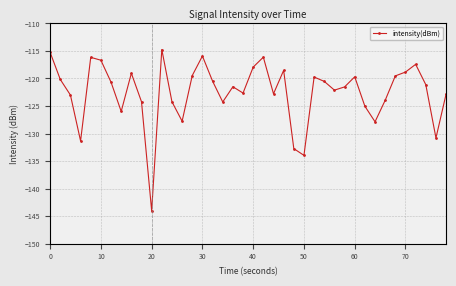

What is the value of the 3rd point from the left?

-123.0